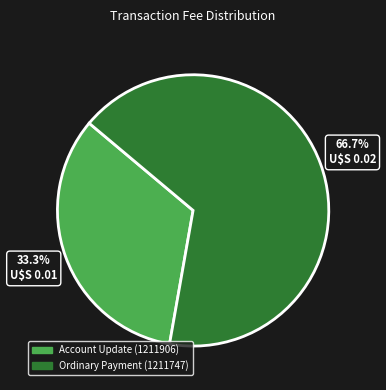

Rank the categories by value from lowest to highest.

Account Update (1211906), Ordinary Payment (1211747)